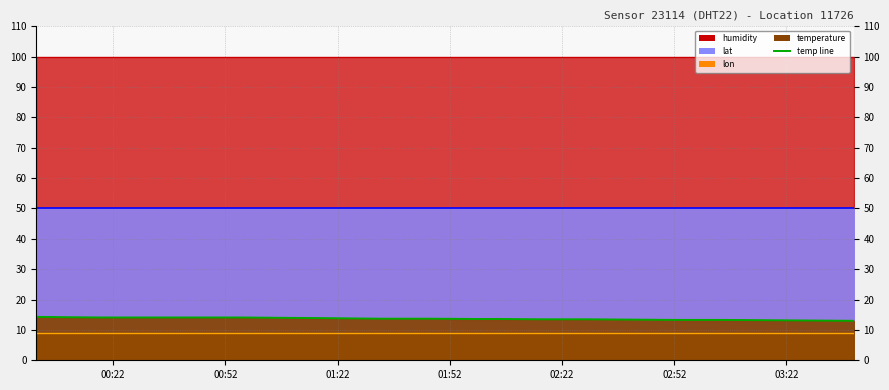

What is the sum of the lon values at 2022-10-17T00:43:00 and 2022-10-17T02:16:00?

17.7